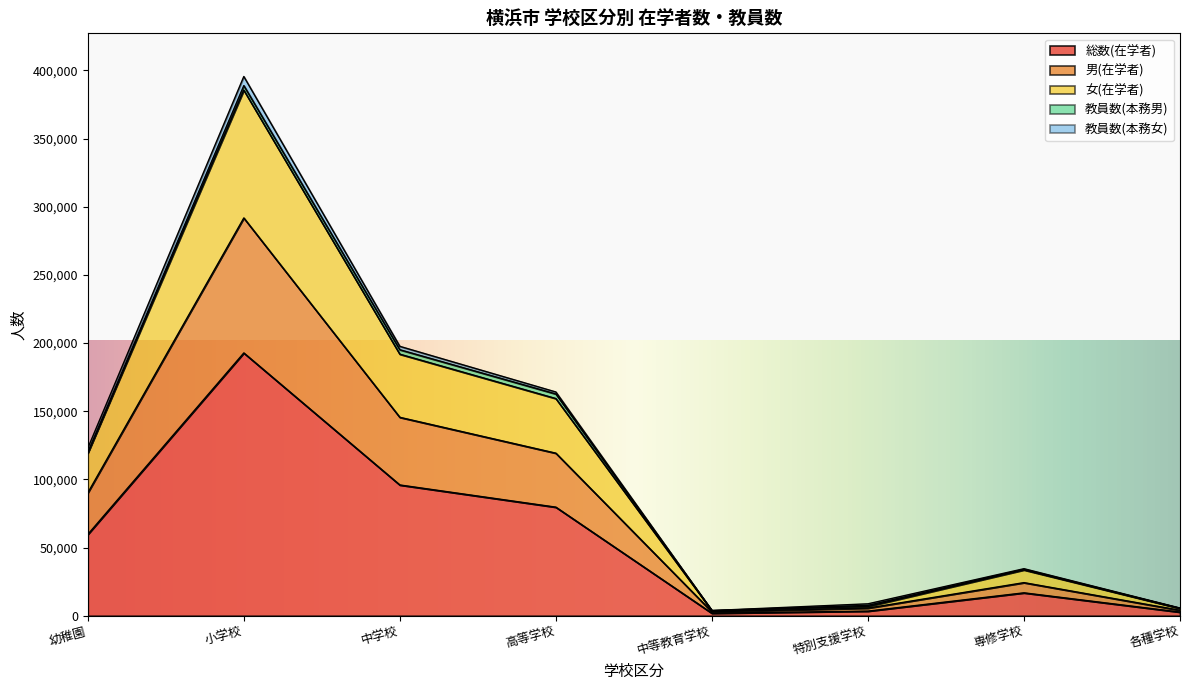

What is the approximate value of 総数(在学者) at 小学校?

192798